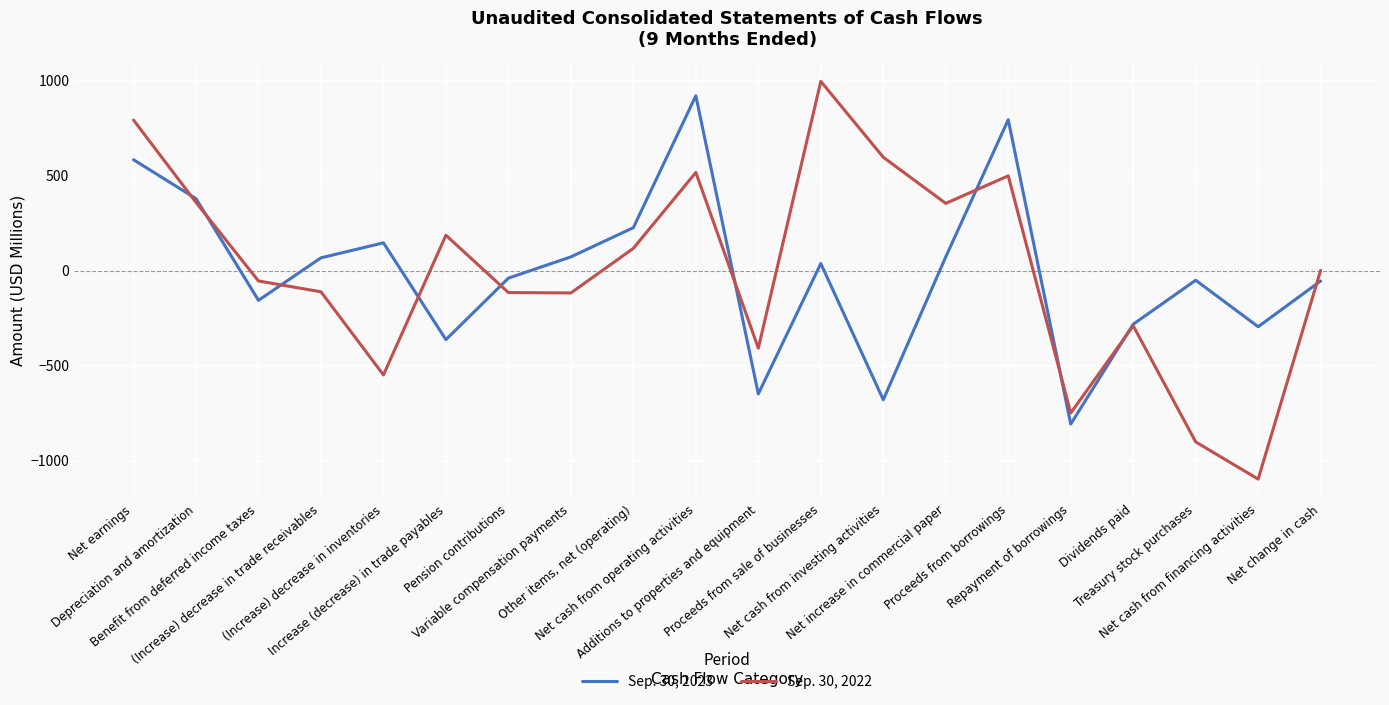

The value of Sep. 30, 2022 at Variable compensation payments is -117. True or false?

True